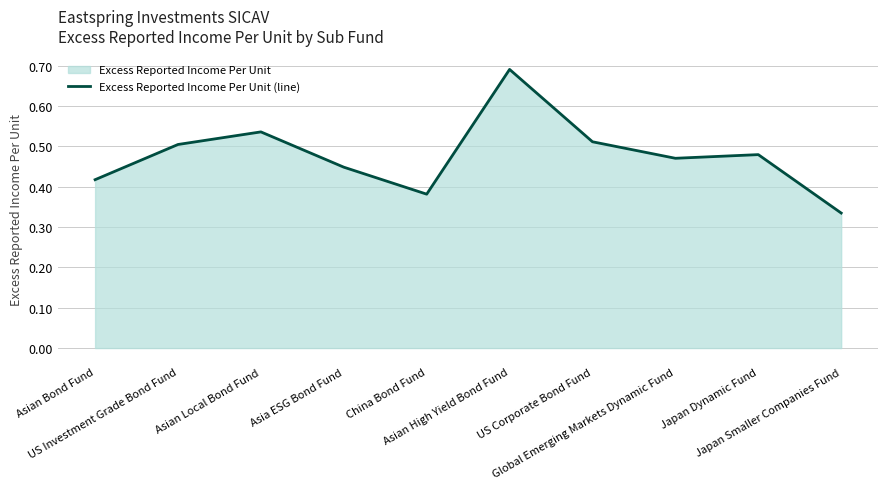

What position from the right is Japan Dynamic Fund?

2